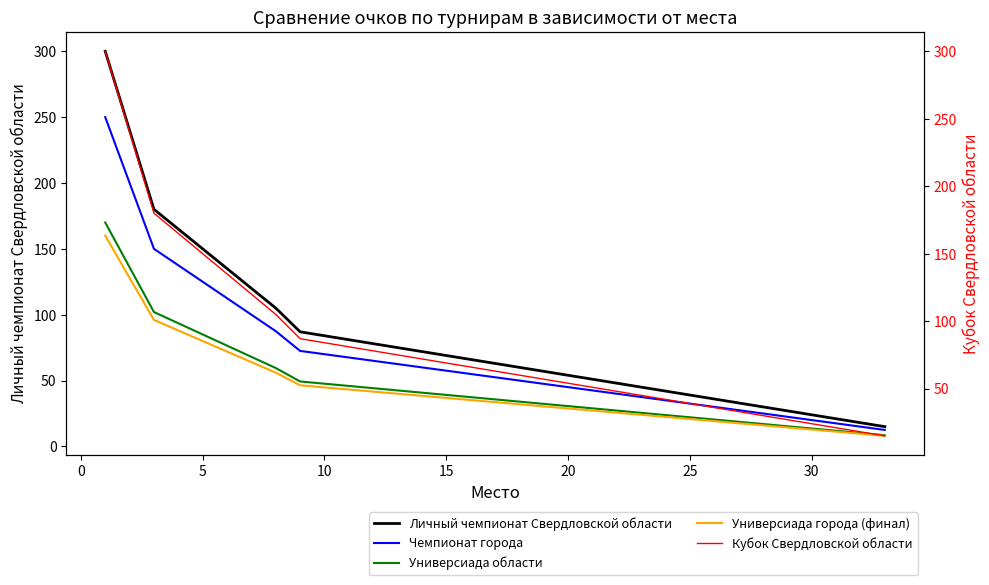

How many data points in Чемпионат города are less than 52?

16